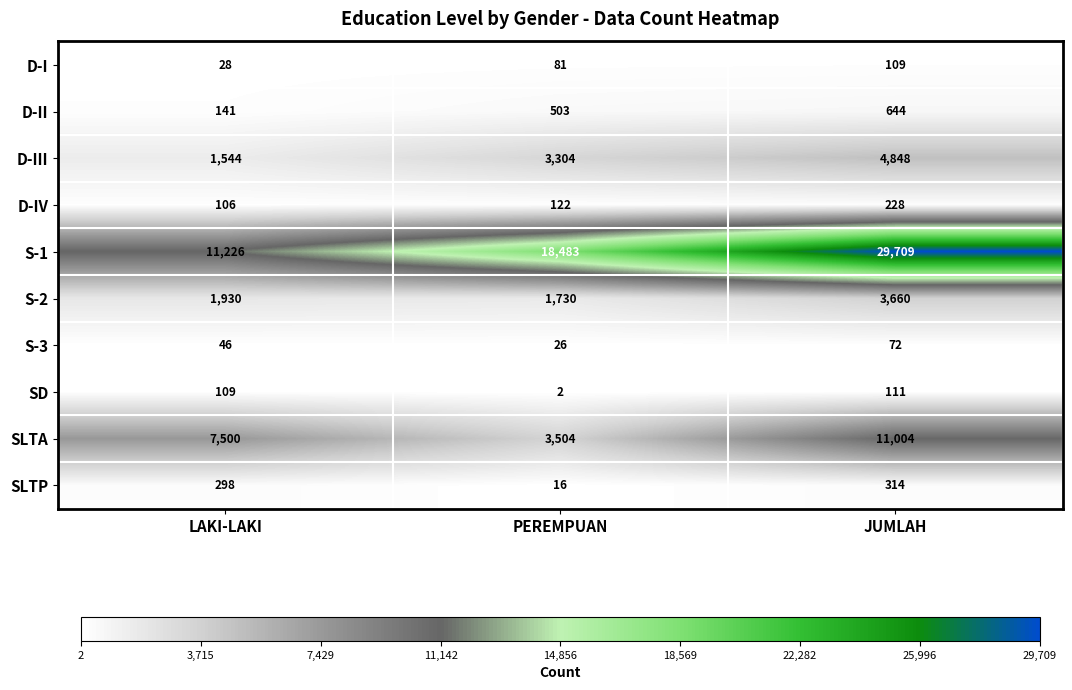

True or false: S-3 has a value of 34 at PEREMPUAN.

False